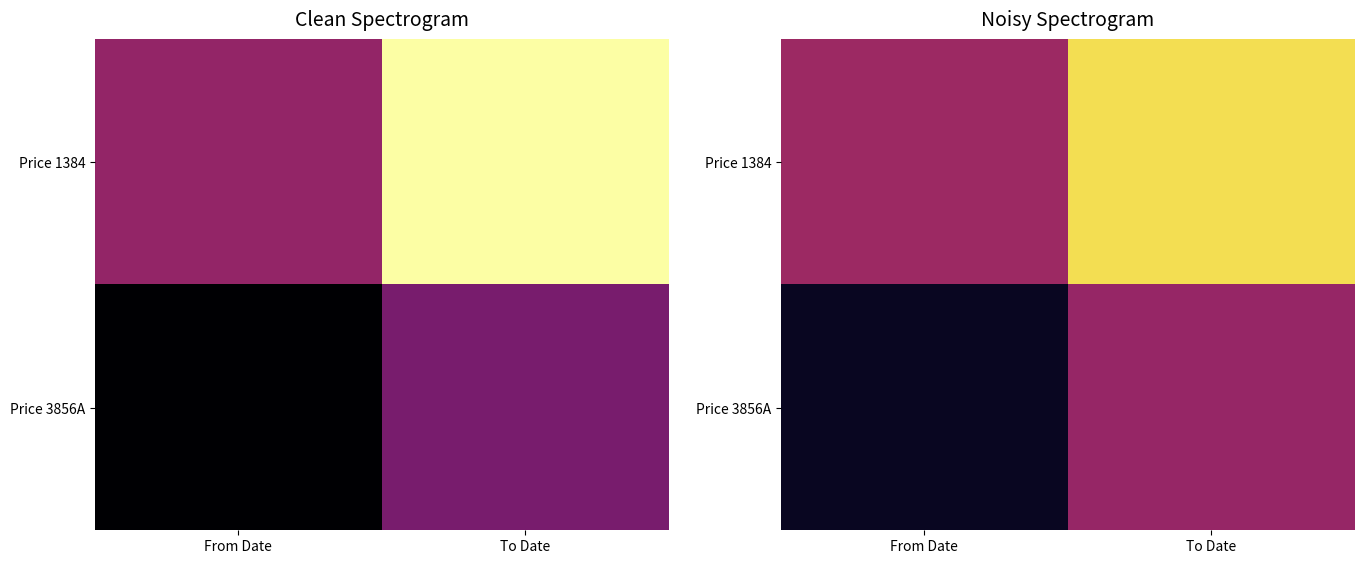

What is the average value of the Price 1384 series?

0.7